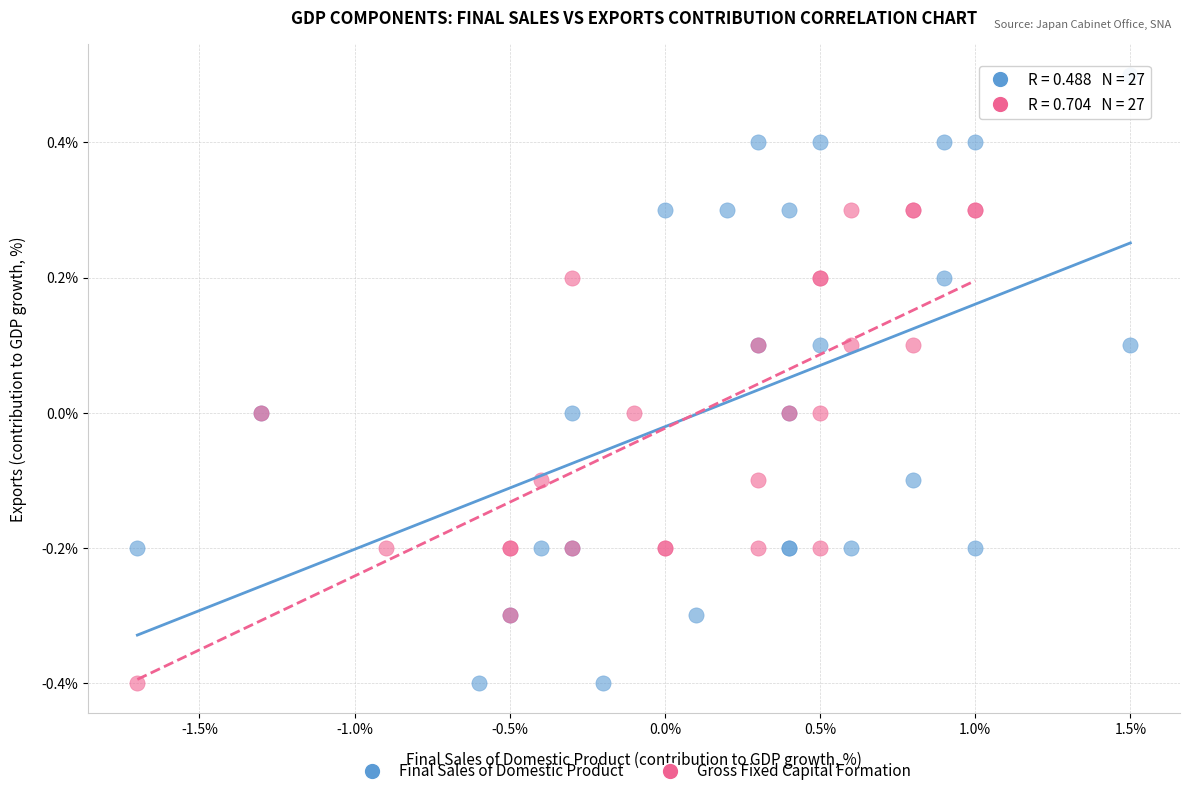

Which series contains the highest Y value?

Final Sales of Domestic Product